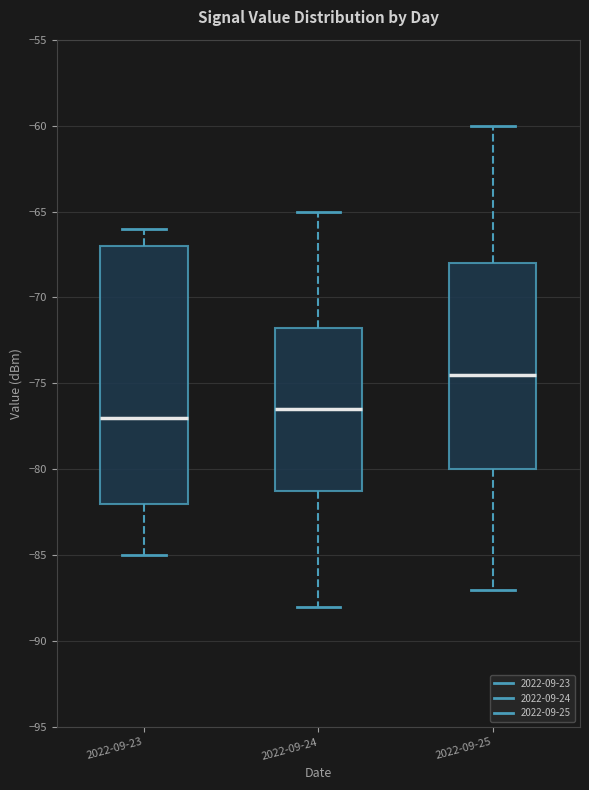

Which box has the highest median line?

2022-09-25